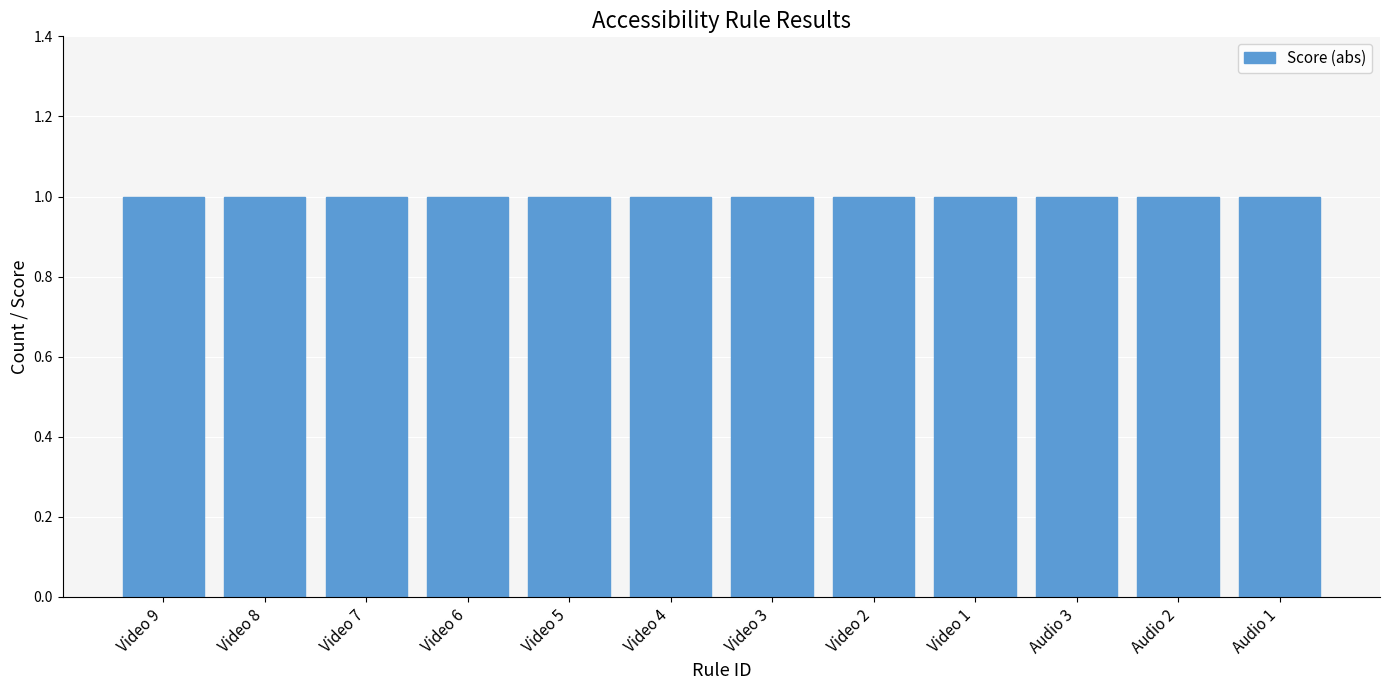

Which category has the highest value across all series?

Video 9